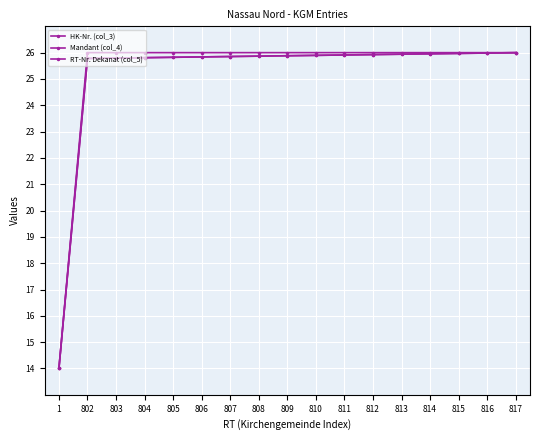

Is this an area chart (filled region under the line)?

No